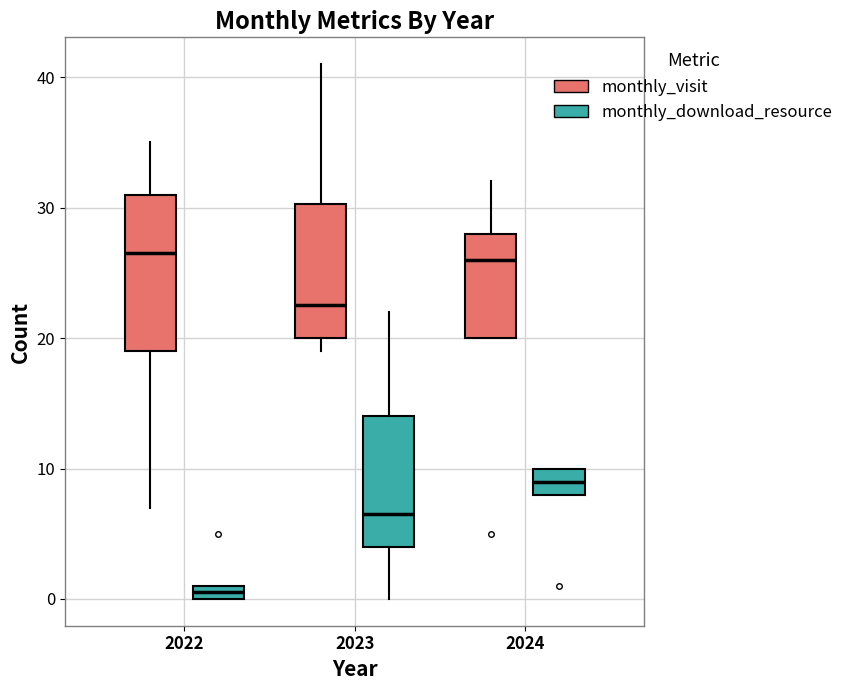

Comparing the boxes themselves (not the whiskers), which one is the tallest?

2022 (monthly_visit)